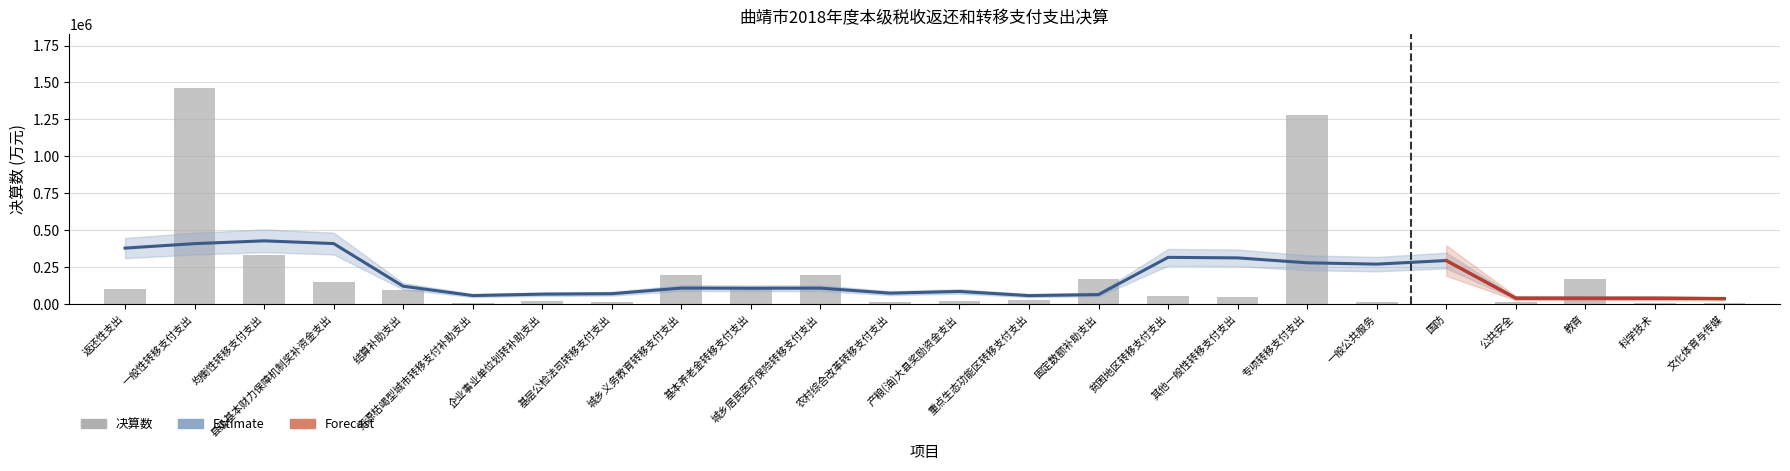

Reading right to left, extract all data points from this chart.

文化体育与传媒=9779	科学技术=6753	教育=170689	公共安全=11204	国防=663	一般公共服务=11420	专项转移支付支出=1280513	其他一般性转移支付支出=48744	贫困地区转移支付支出=56818	固定数额补助支出=166960	重点生态功能区转移支付支出=28956	产粮(油)大县奖励资金支出=20933	农村综合改革转移支付支出=14246	城乡居民医疗保险转移支付支出=196894	基本养老金转移支付支出=109695	城乡义务教育转移支付支出=198862	基层公检法司转移支付支出=16843	企业事业单位划转补助支出=19892	资源枯竭型城市转移支付补助支出=6700	结算补助支出=94711	县级基本财力保障机制奖补资金支出=151081	均衡性转移支付支出=332525	一般性转移支付支出=1463860	返还性支出=98951